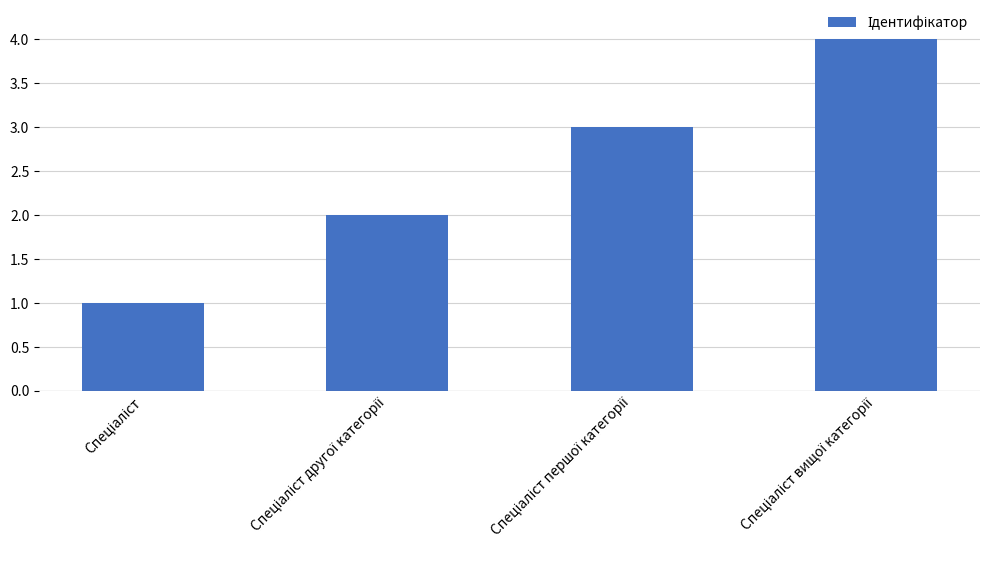

What is the maximum value shown in the chart?

4